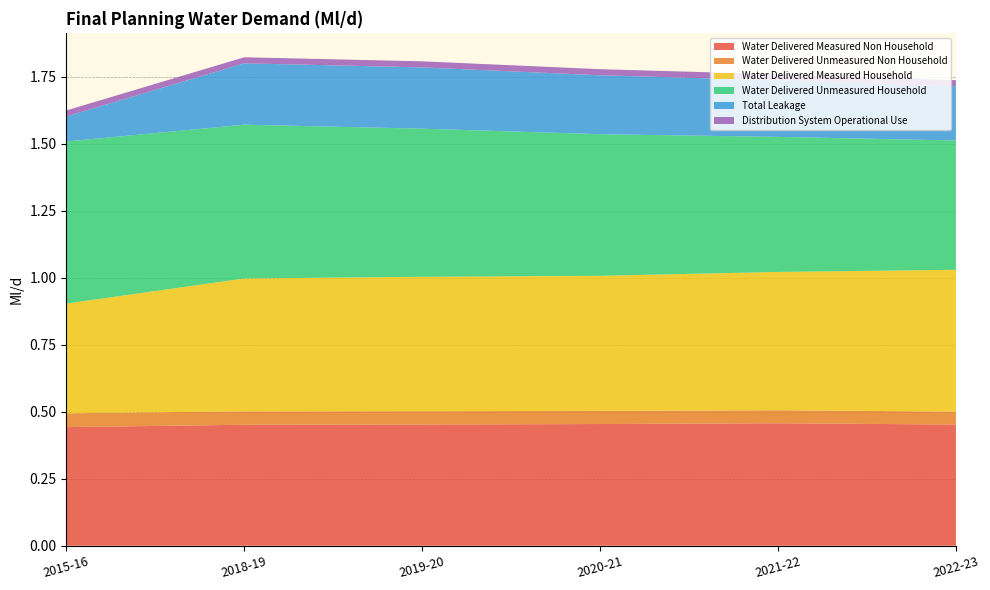

Reading left to right, list all the values displayed in this chart.

Water Delivered Measured Non Household: 0.4	0.5	0.5	0.5	0.5	0.5
Water Delivered Unmeasured Non Household: 0.1	0.1	0.0	0.0	0.0	0.0
Water Delivered Measured Household: 0.4	0.5	0.5	0.5	0.5	0.5
Water Delivered Unmeasured Household: 0.6	0.6	0.6	0.5	0.5	0.5
Total Leakage: 0.1	0.2	0.2	0.2	0.2	0.2
Distribution System Operational Use: 0.0	0.0	0.0	0.0	0.0	0.0